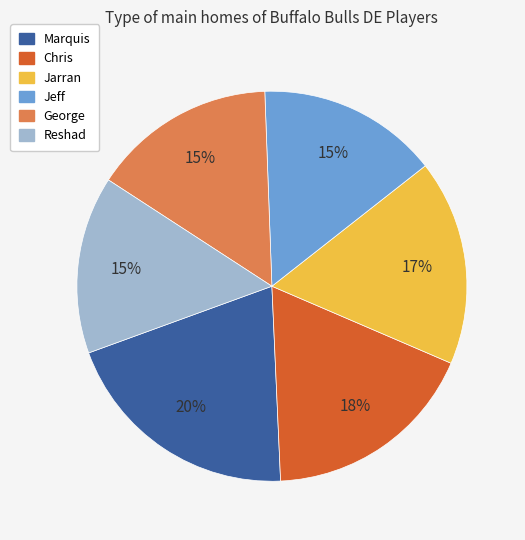

Is there any slice that represents more than half of the pie?

No